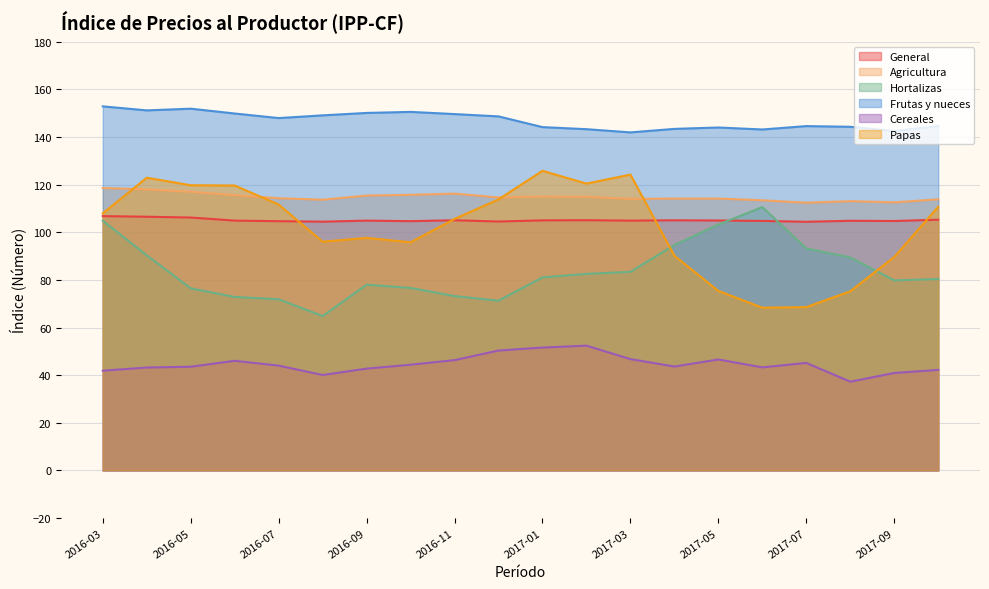

List the series in order of their peak value, lowest first.

Cereales, General, Hortalizas, Agricultura, Papas, Frutas y nueces